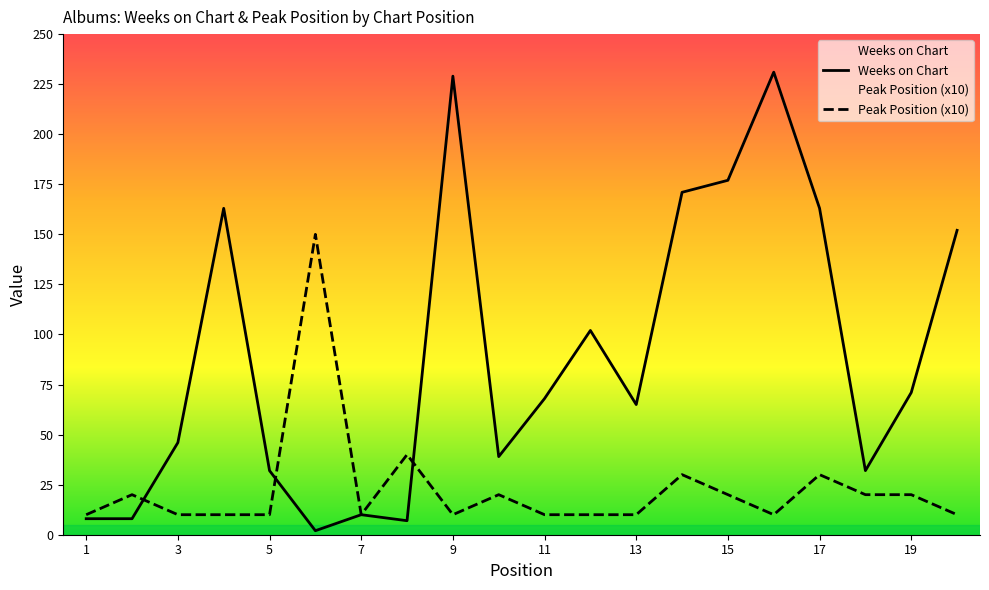

What is the sum of all Peak Position values?

460